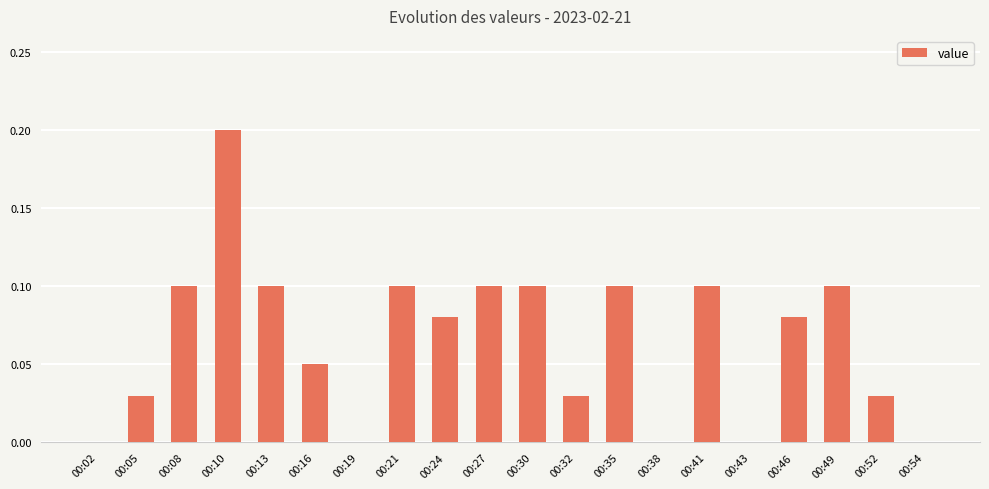

What is the change in value from 00:02 to 00:08?

+0.1